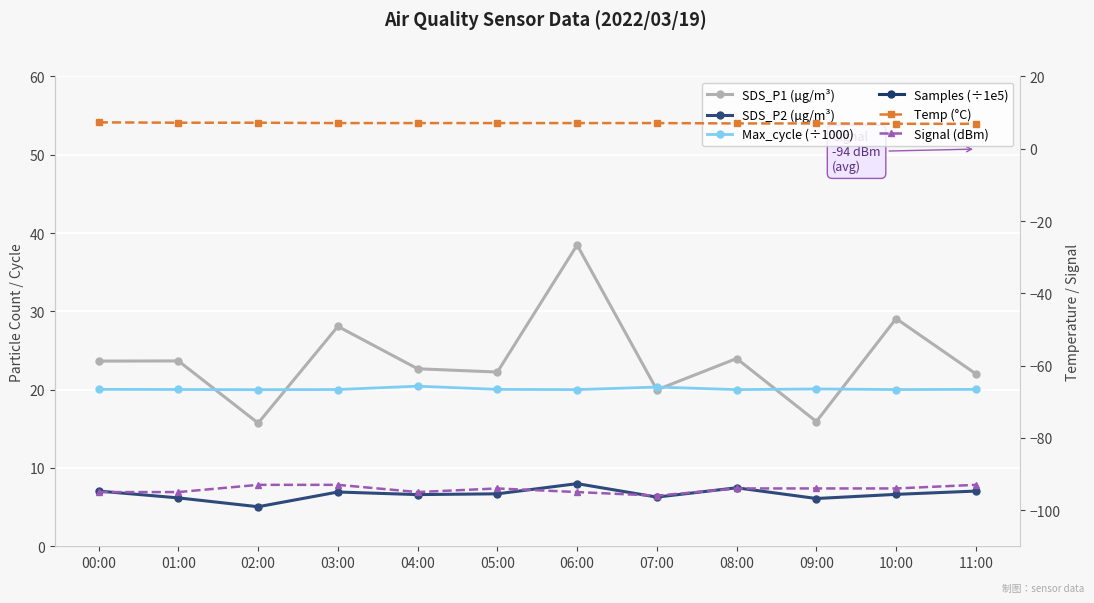

At which category is the sum across all series the highest?

06:00